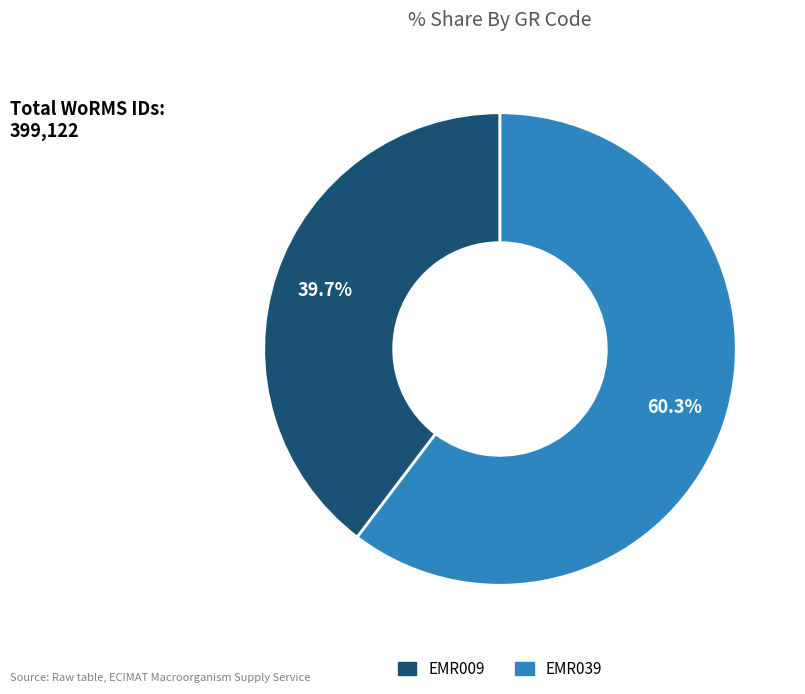

Combined, what portion of the pie is EMR009 and EMR039?

100.0%